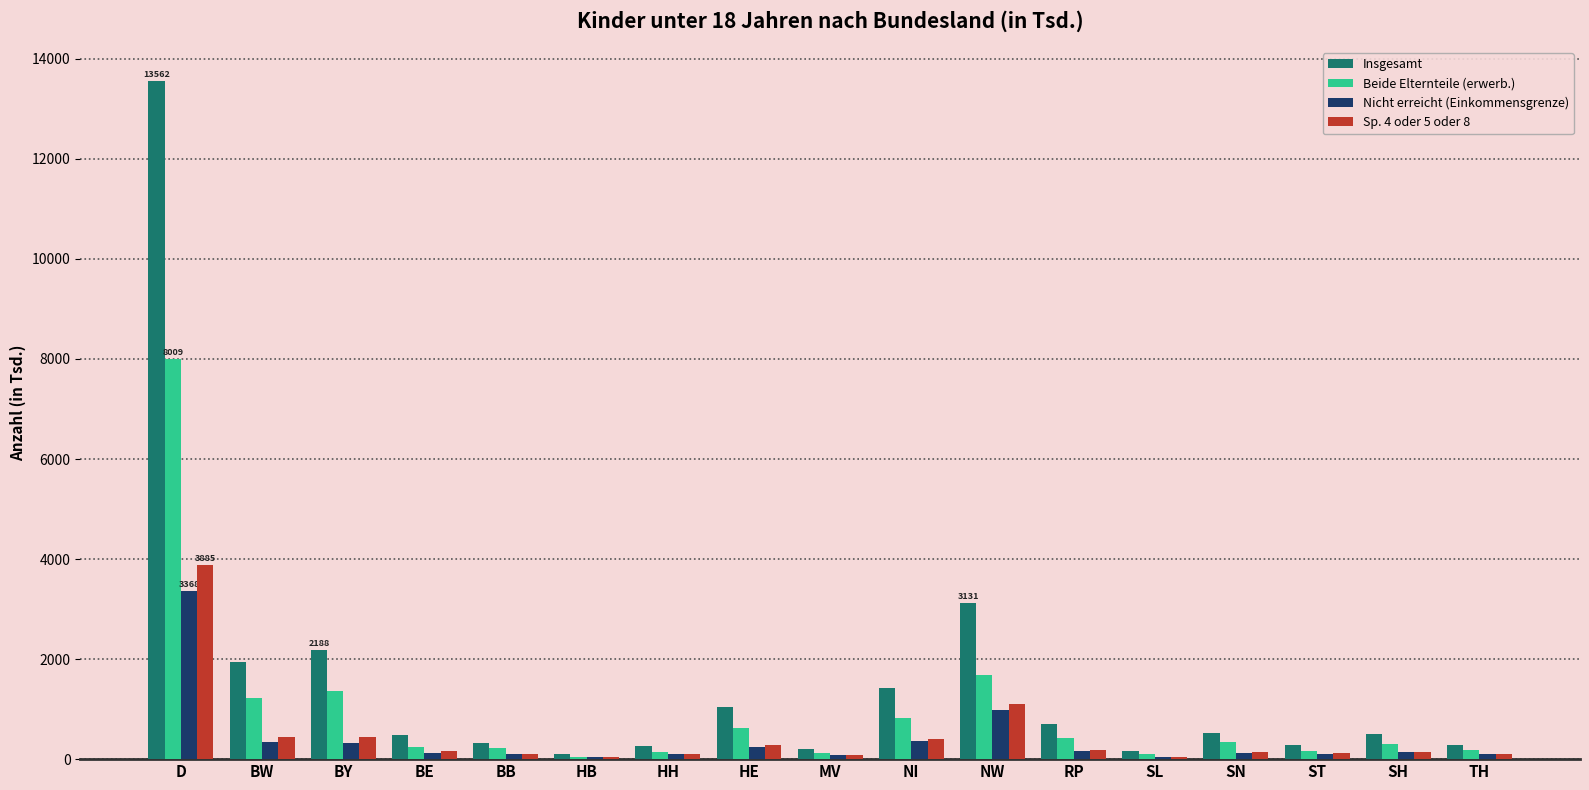

At which category does the chart reach its peak across all series?

D